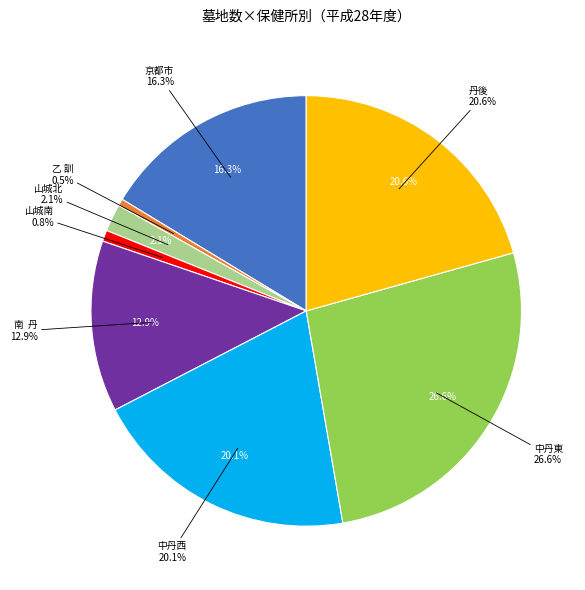

Is 山城北 the majority of the pie?

No